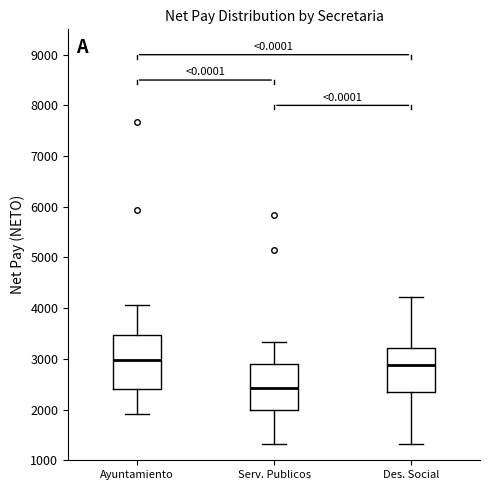

Which box is the tallest, from its lower edge to its upper edge?

Ayuntamiento